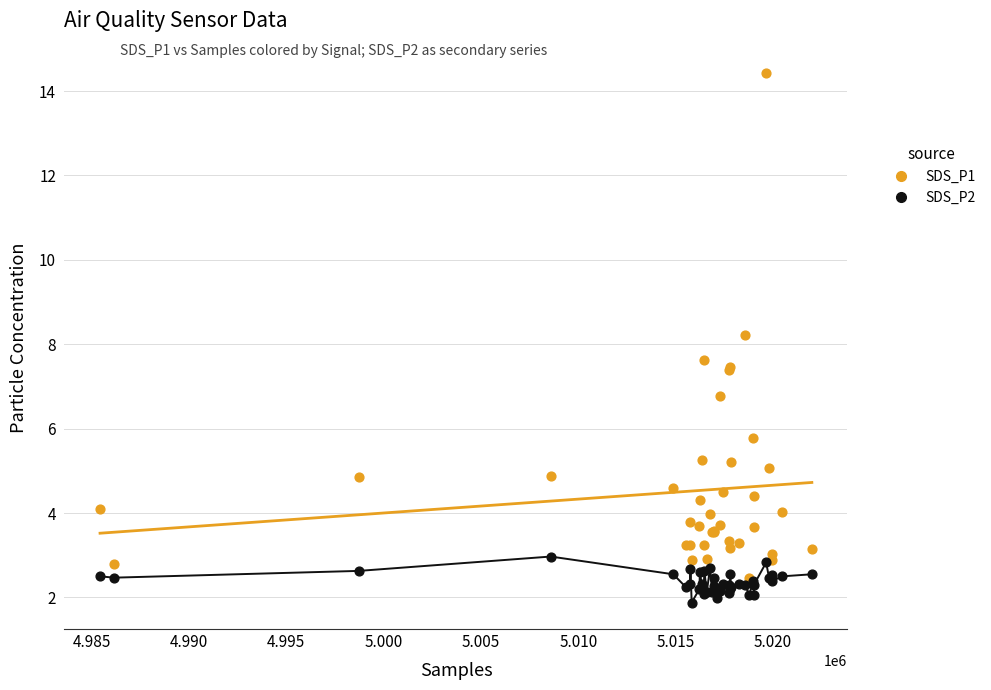

Across all series, what Y value is closest to 8?

8.2